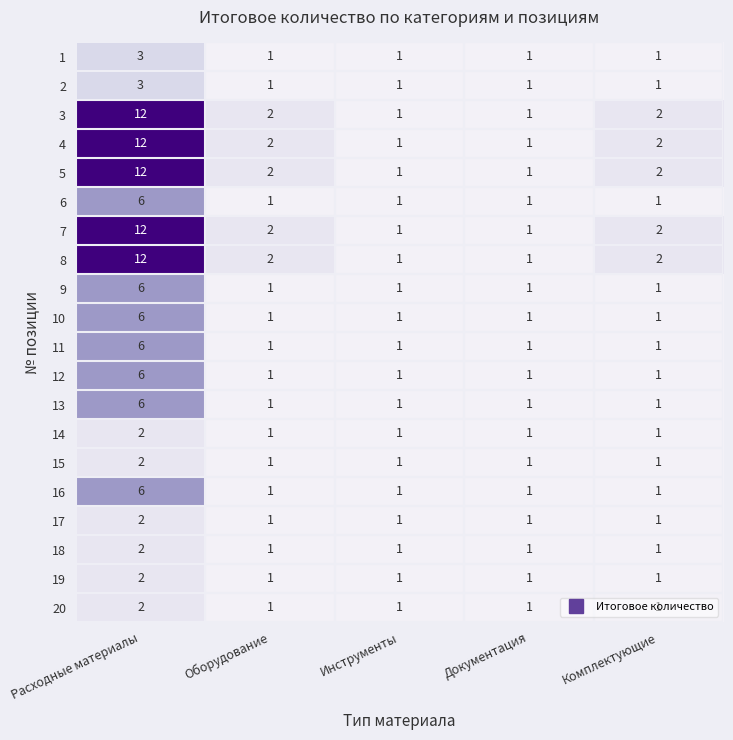

What is the maximum value for 7?

12